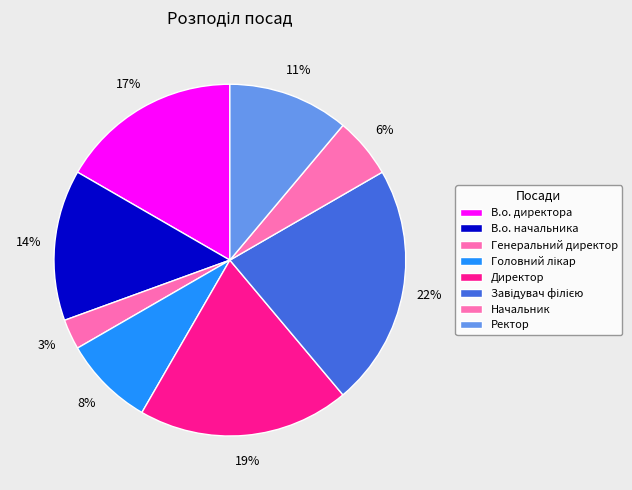

Which has a higher value, Ректор or В.о. начальника?

В.о. начальника